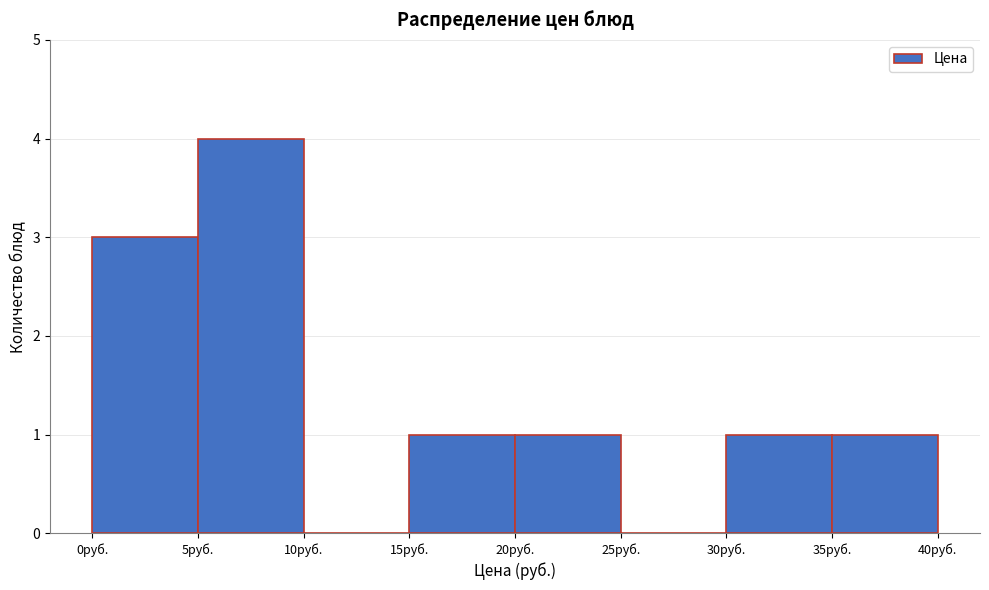

Reading left to right, list every bar in this chart as the range it spans on the x-axis followed by its height. The values are not printed on the chart, so give them approximately, as read against the axis.

0 to 5: 3
5 to 10: 4
10 to 15: 0
15 to 20: 1
20 to 25: 1
25 to 30: 0
30 to 35: 1
35 to 40: 1